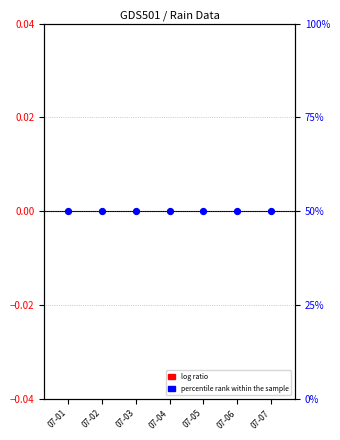

What are all the series names shown in the legend?

log ratio, percentile rank within the sample